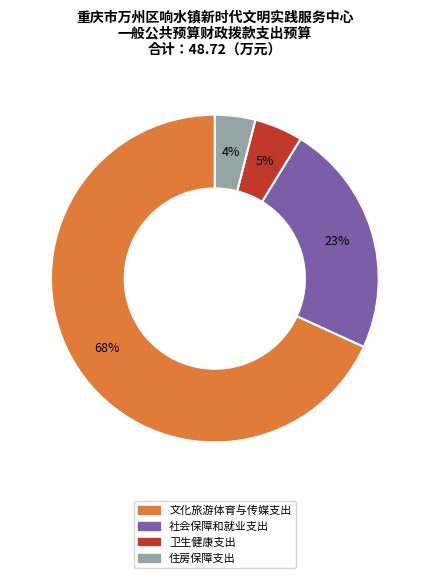

True or false: 文化旅游体育与传媒支出 accounts for 54% of the total.

False